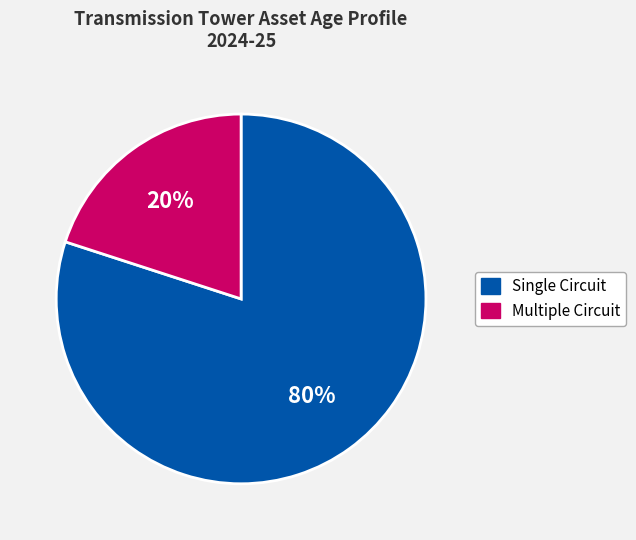

Count the number of slices in the pie.

2